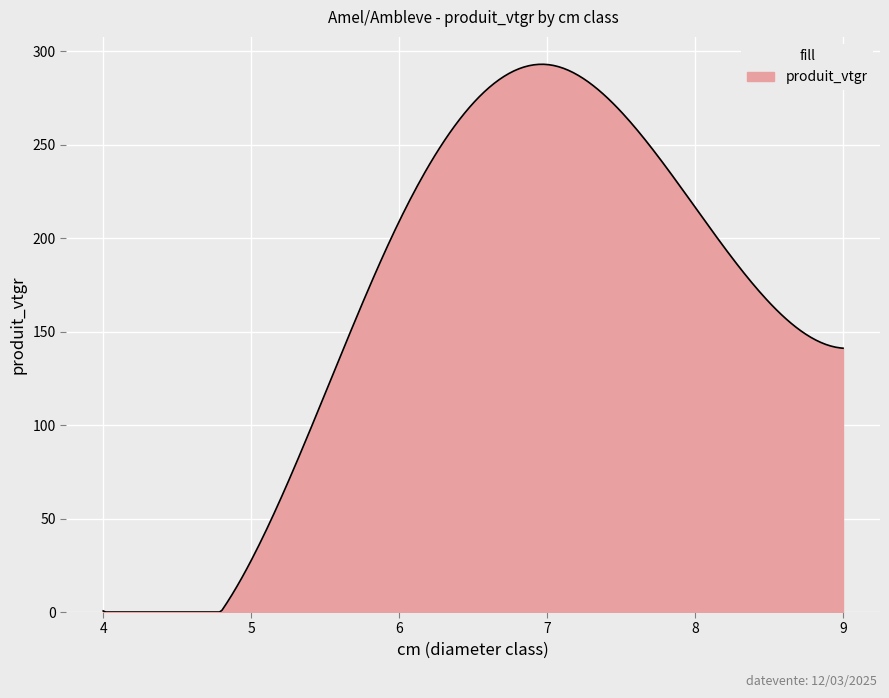

What is the greatest value displayed?

292.9